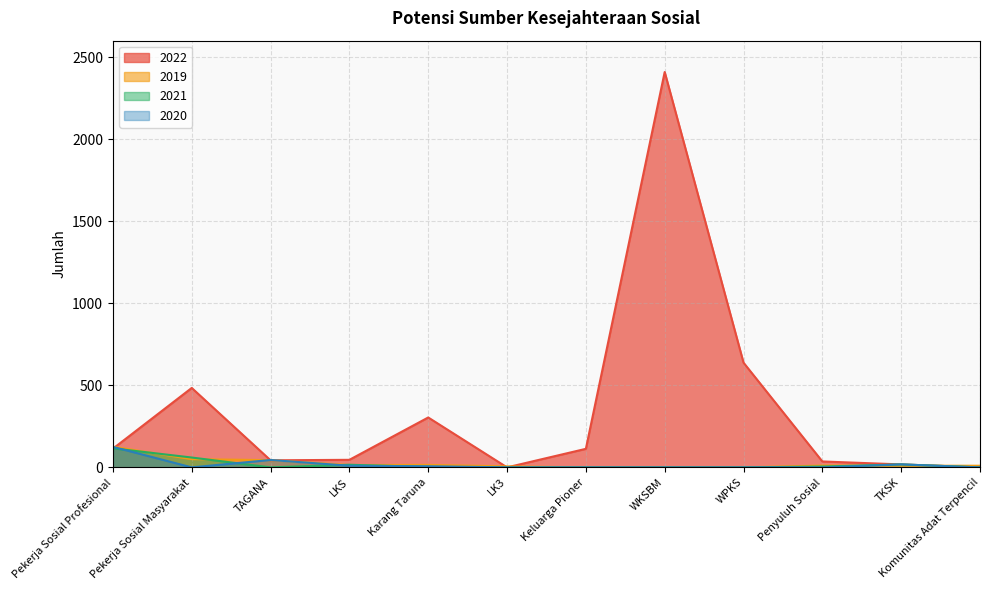

What is the maximum value for 2020?

125